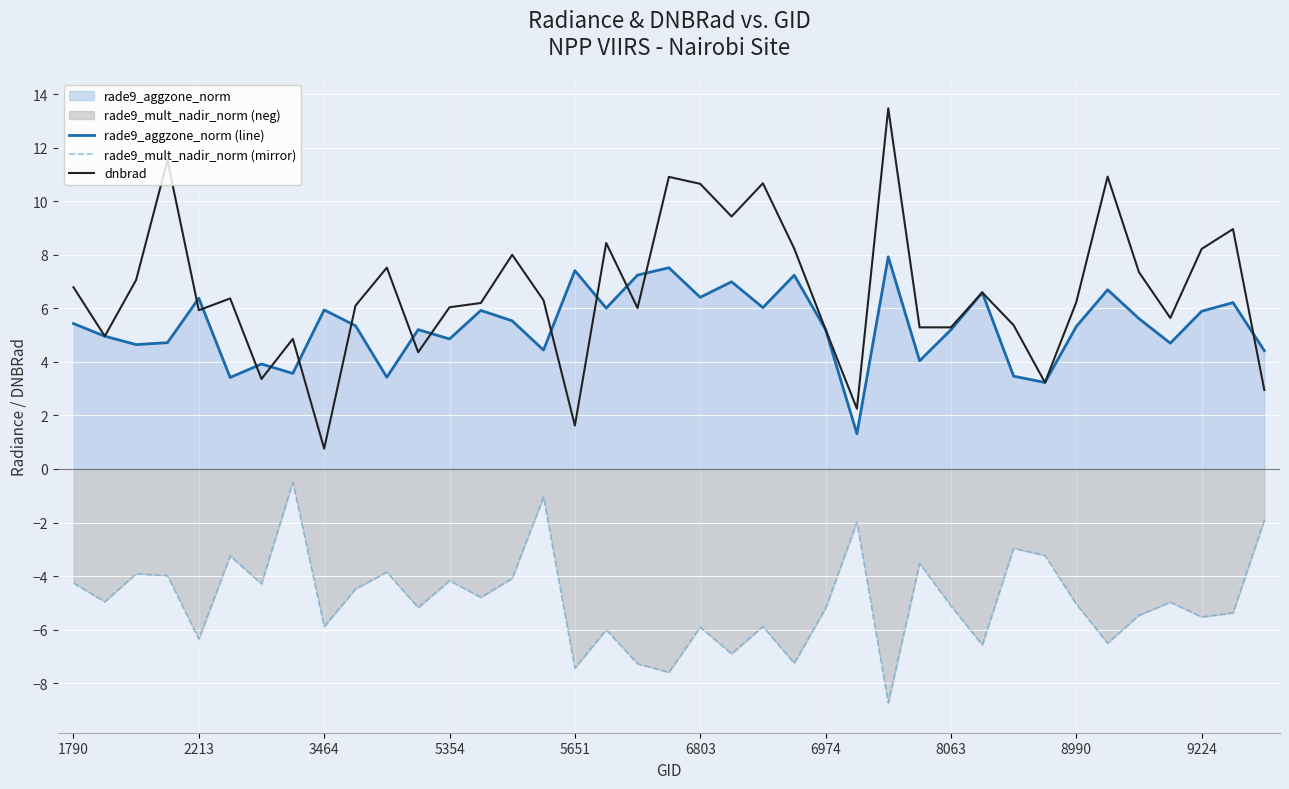

The rade9_mult_nadir_norm (mirror) series shows -5.9 at 3464. True or false?

True